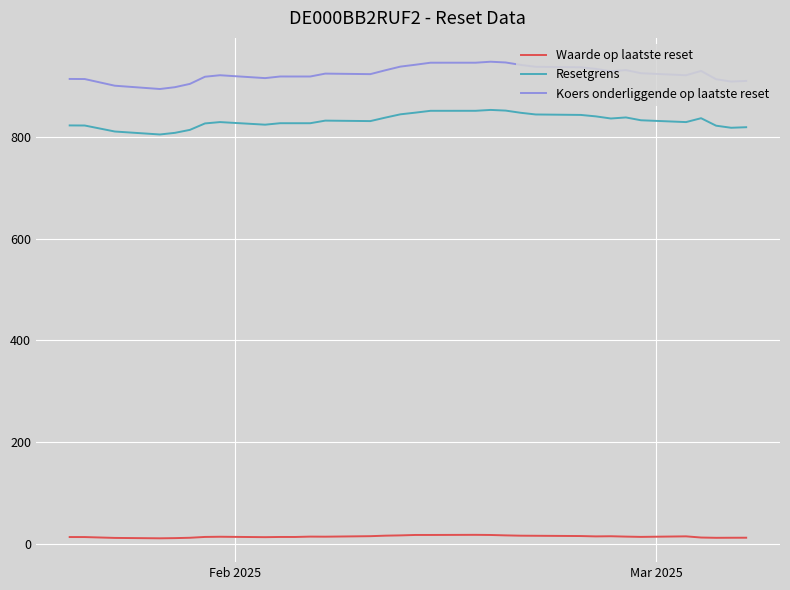

Which series has the largest range (max minus min)?

Koers onderliggende op laatste reset